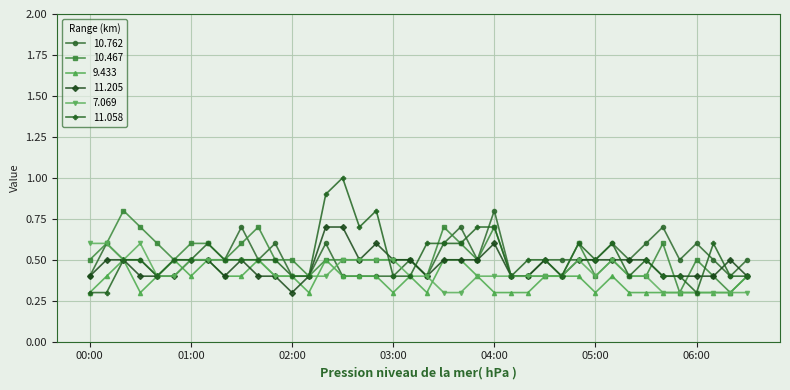

What is the smallest value displayed?

0.3